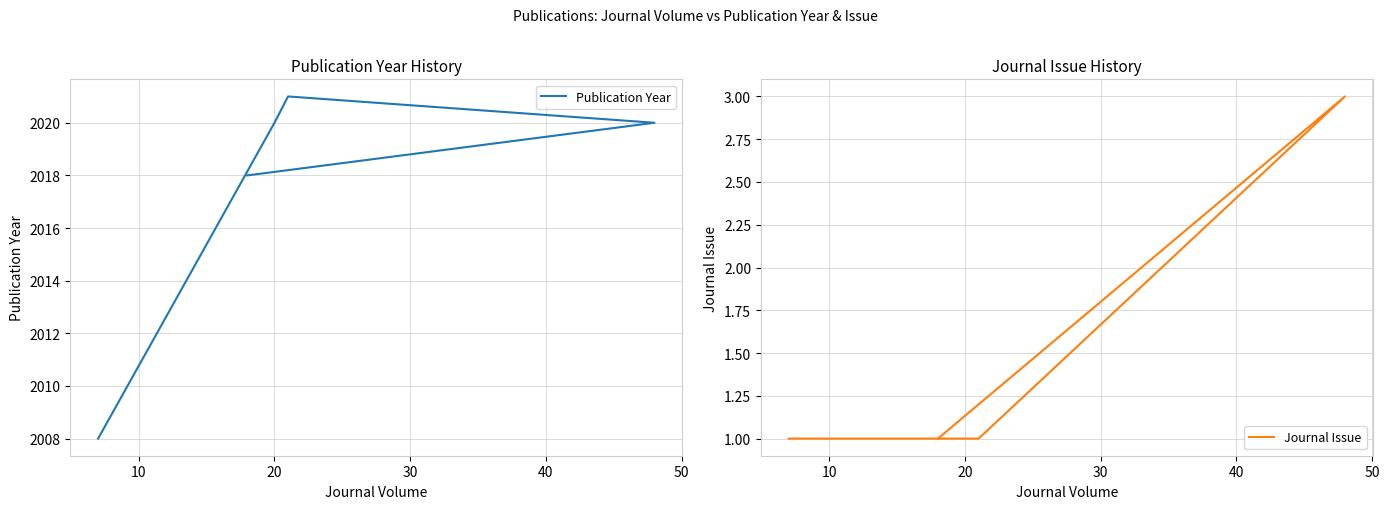

What is the spread (max minus min) of values at 20?

2019